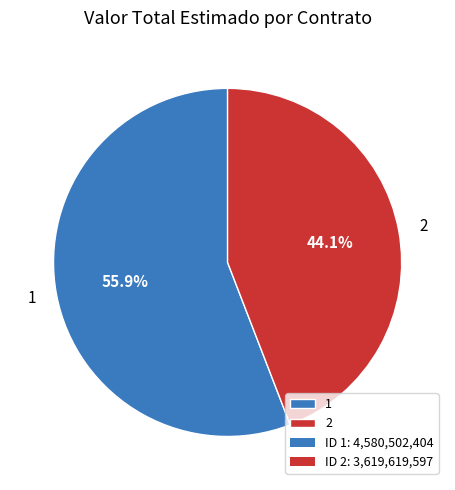

How many slices are in this pie chart?

2